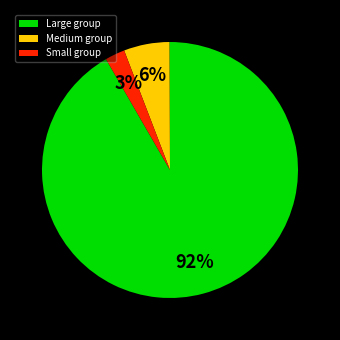

The Medium group slice represents 15% of the pie. True or false?

False